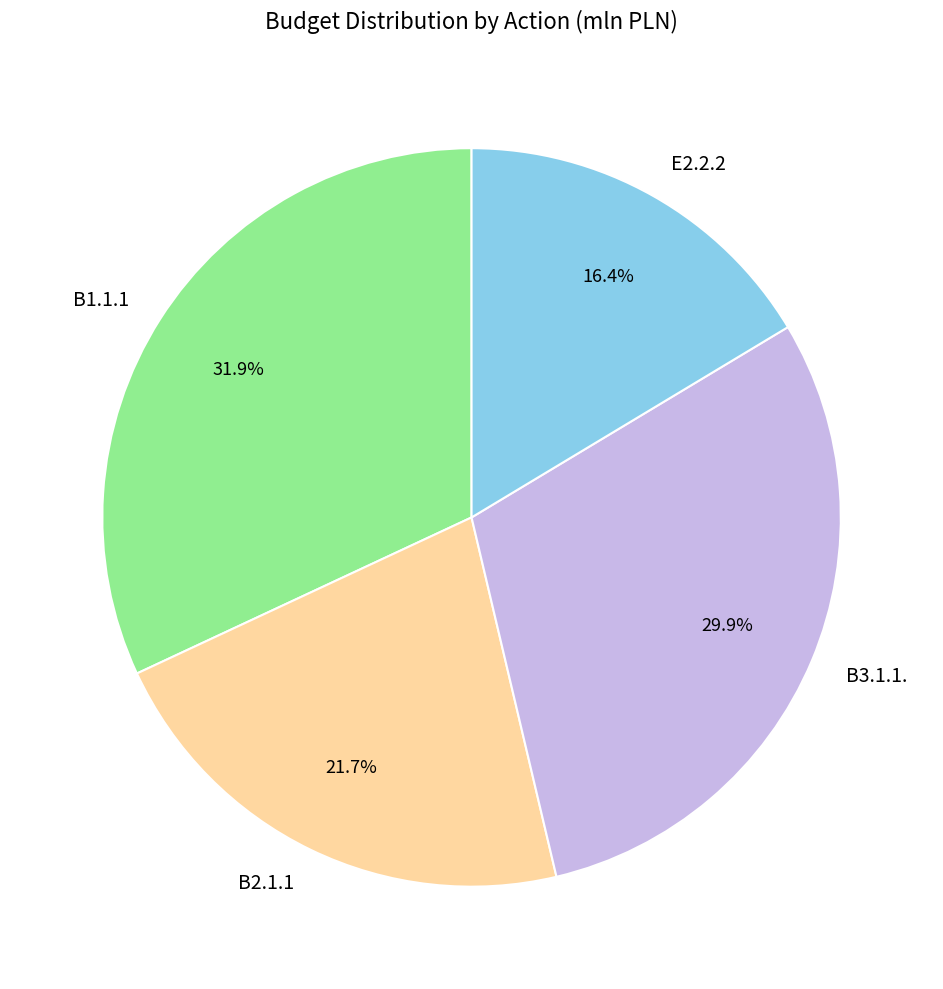

To the nearest percent, what portion does E2.2.2 represent?

16%